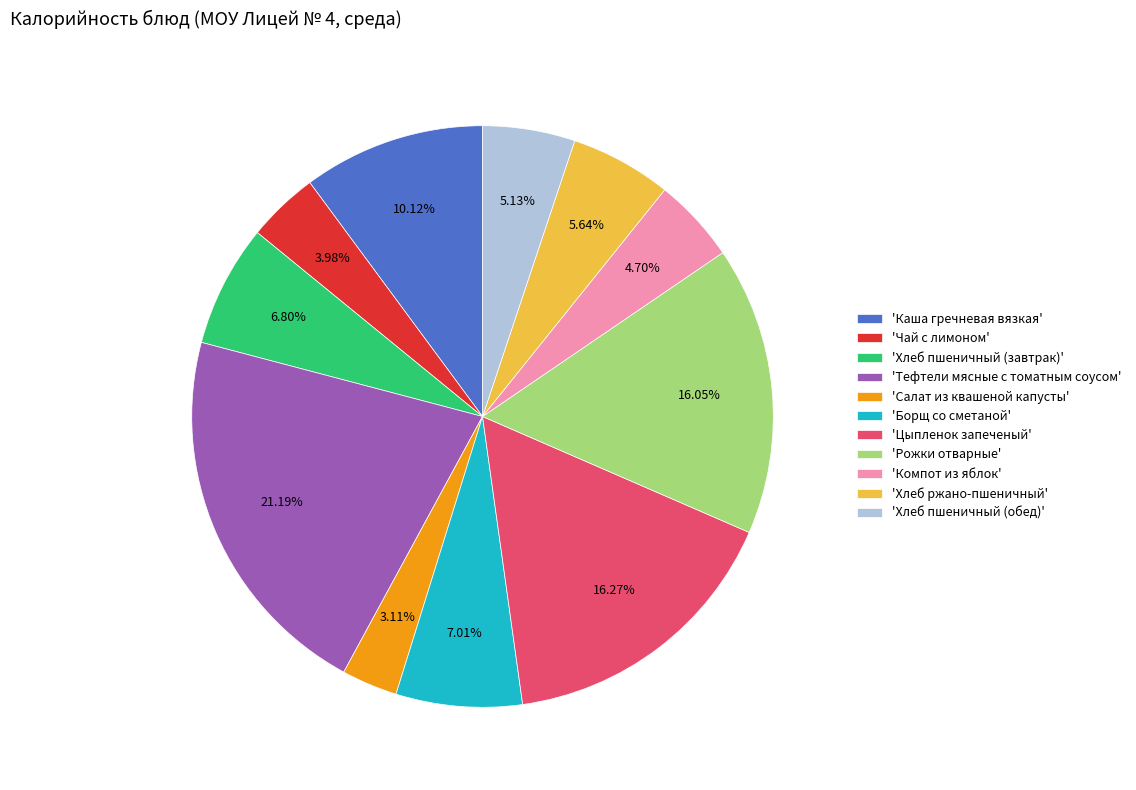

Does any single category account for the majority?

No